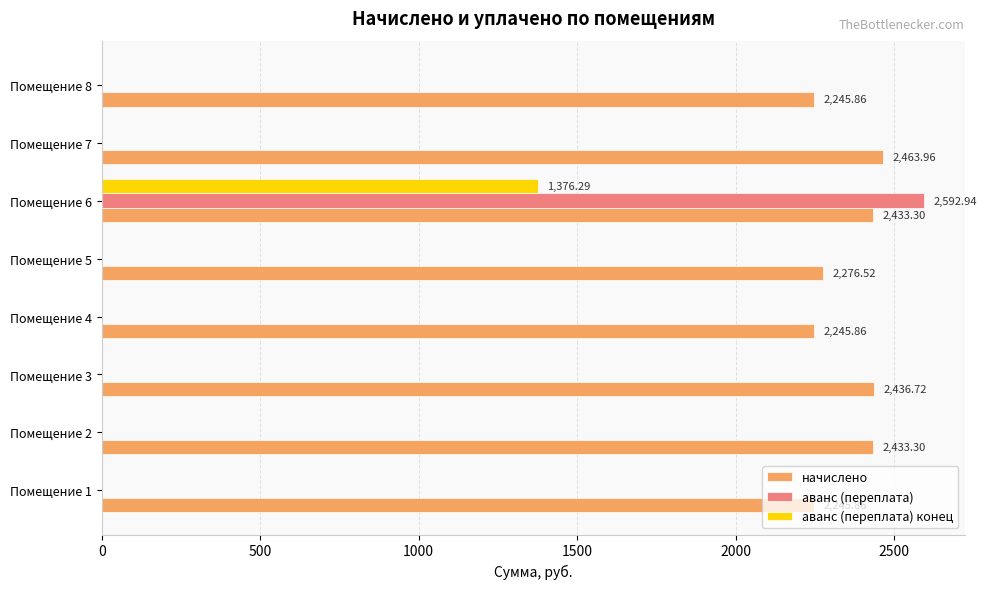

What is the total value across all series at Помещение 5?

2276.5